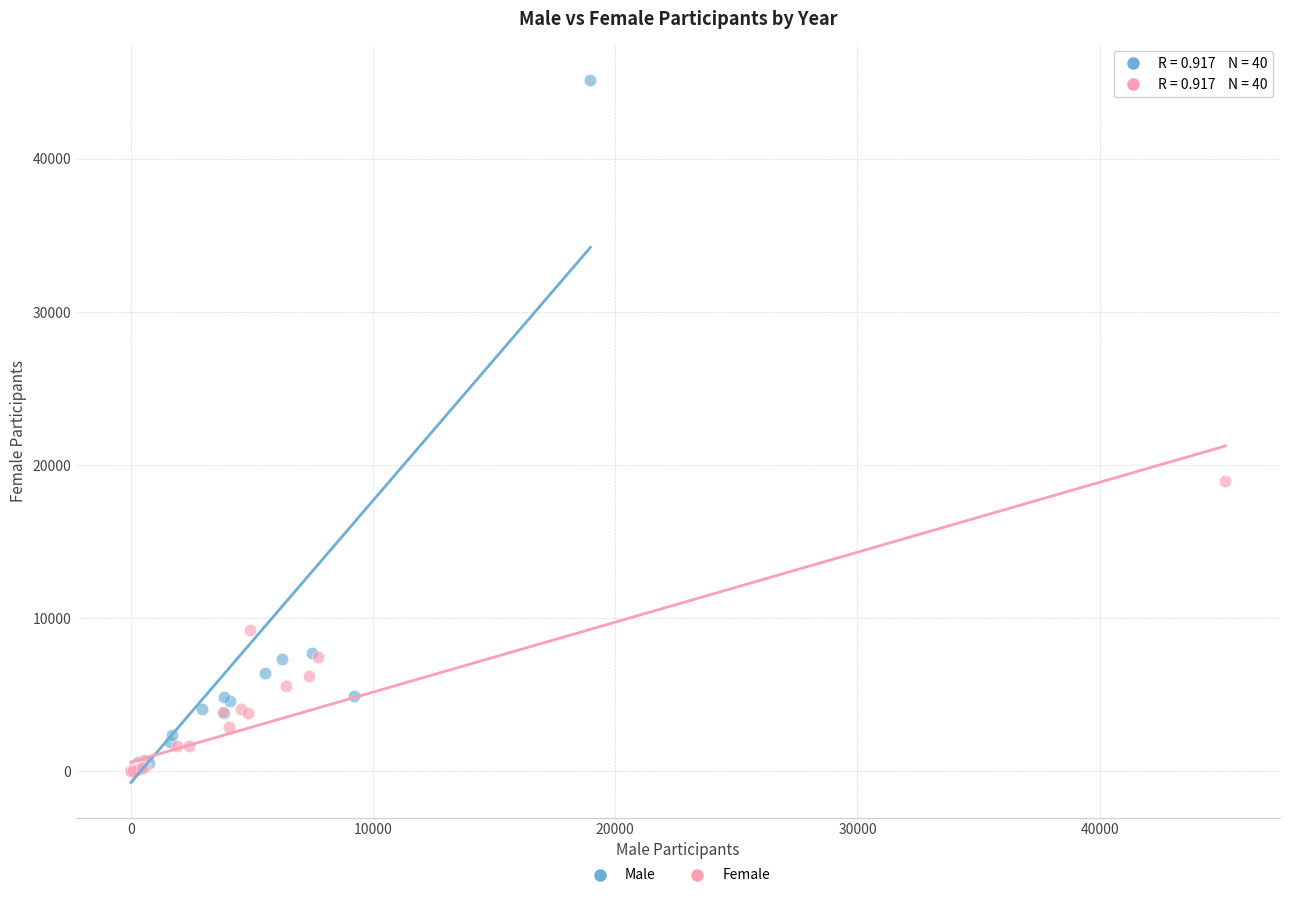

Which series has the largest Y range (max minus min)?

Male